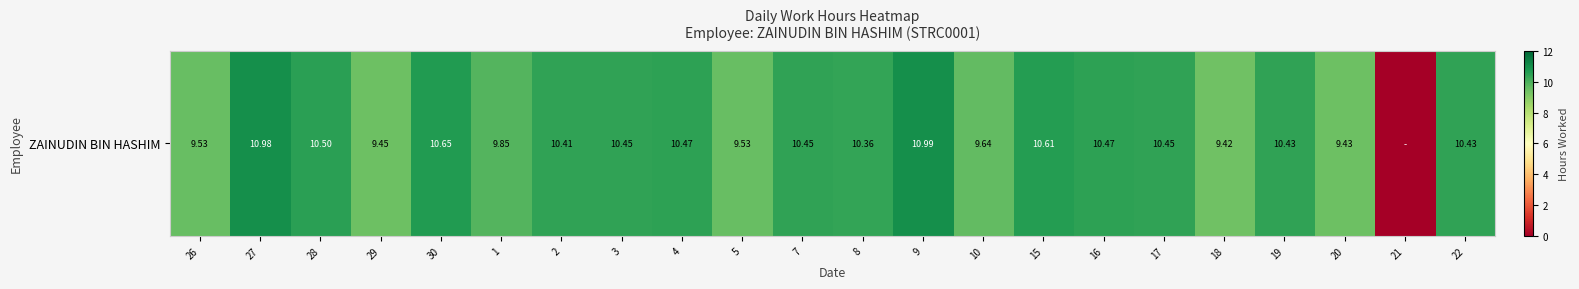

At which label is the value closest to 5?

18